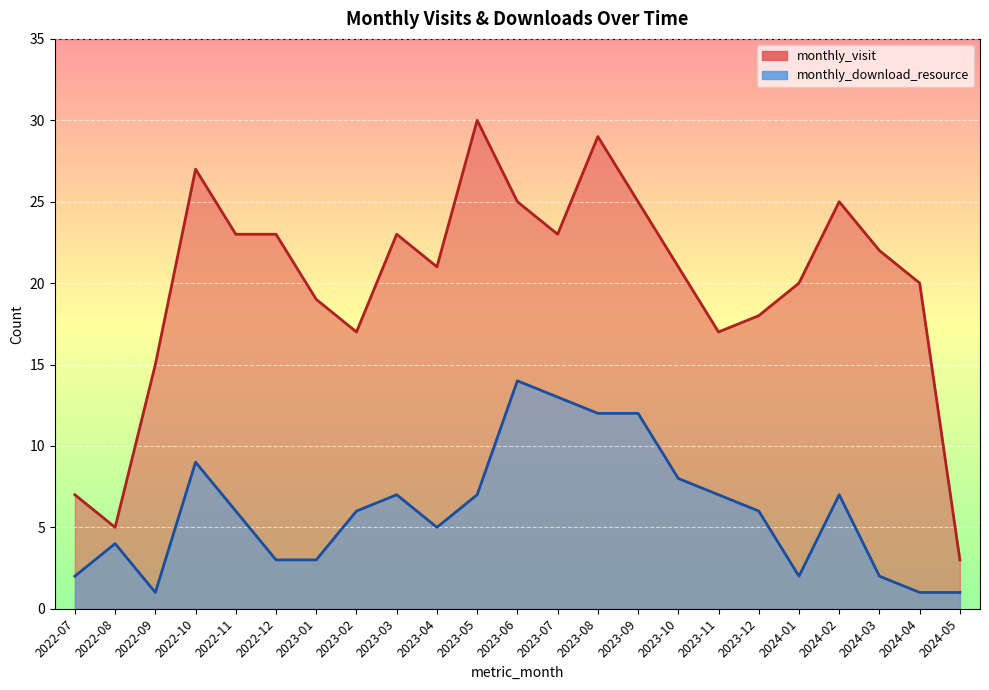

Where is monthly_download_resource nearest to the value 7?

2023-03